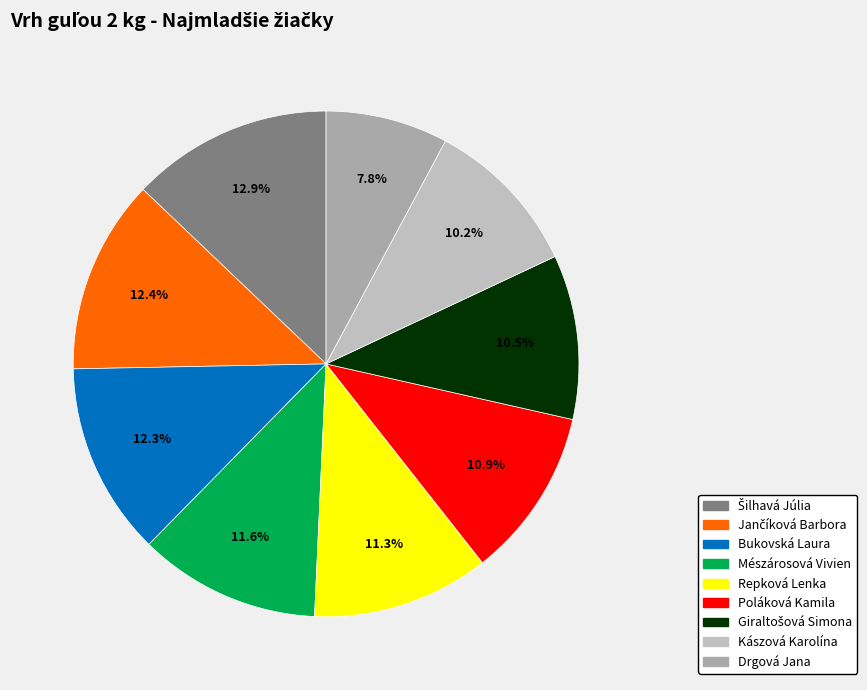

How many segments does this pie chart have?

9